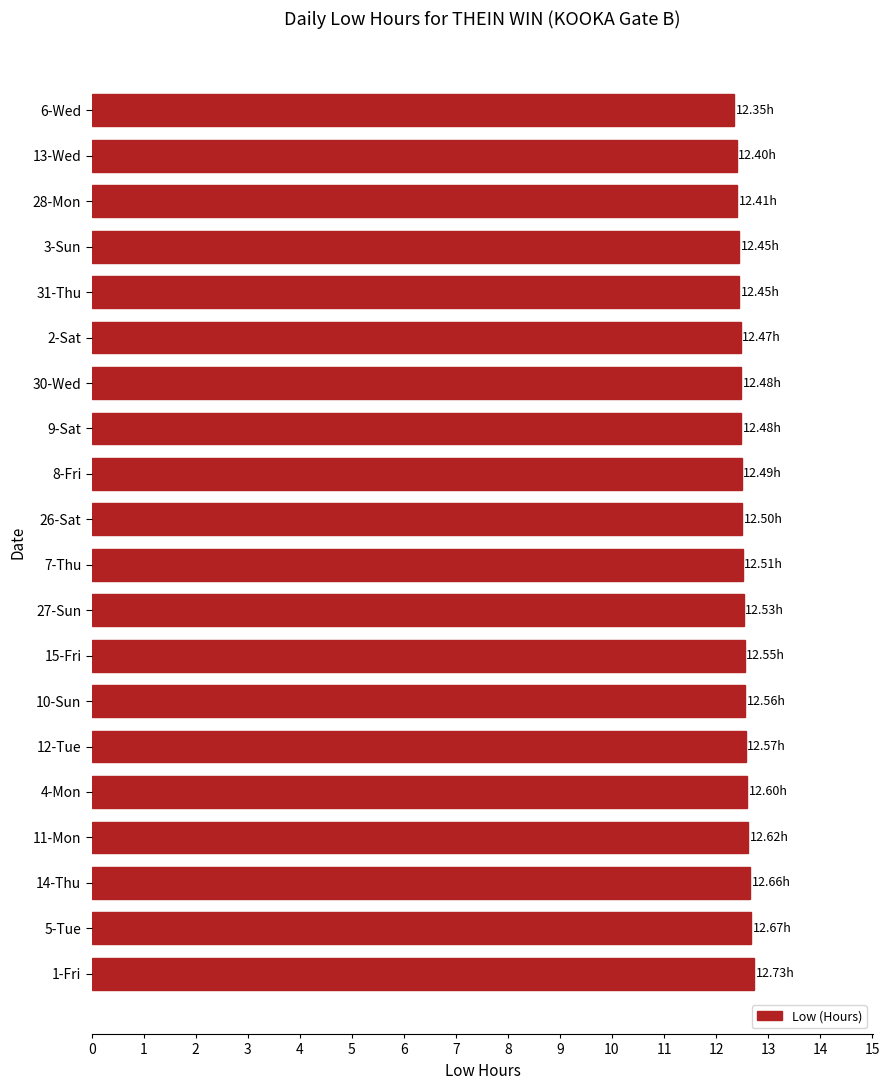

What is the sum of the values at 26-Sat and 11-Mon?

25.1